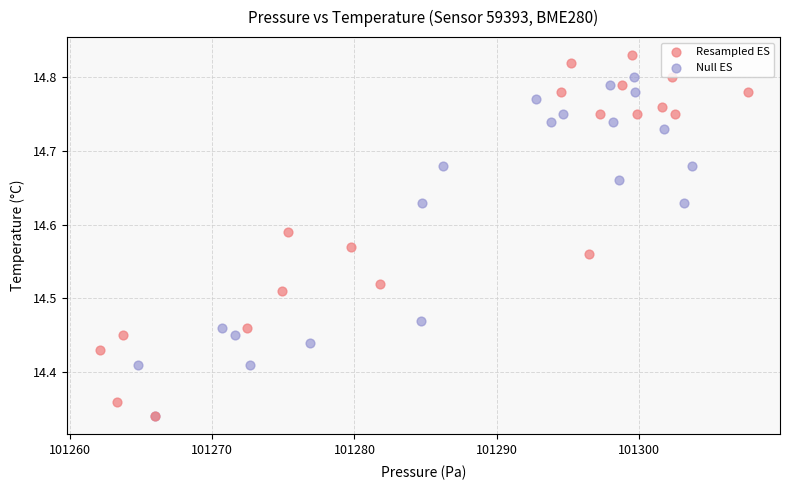

Which series reaches the maximum Y coordinate?

Resampled ES